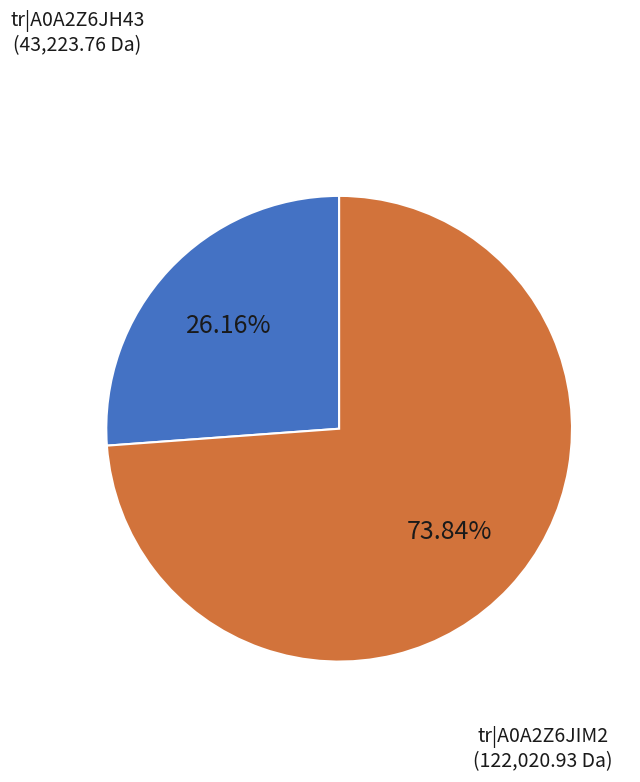

Is there any slice that represents more than half of the pie?

Yes